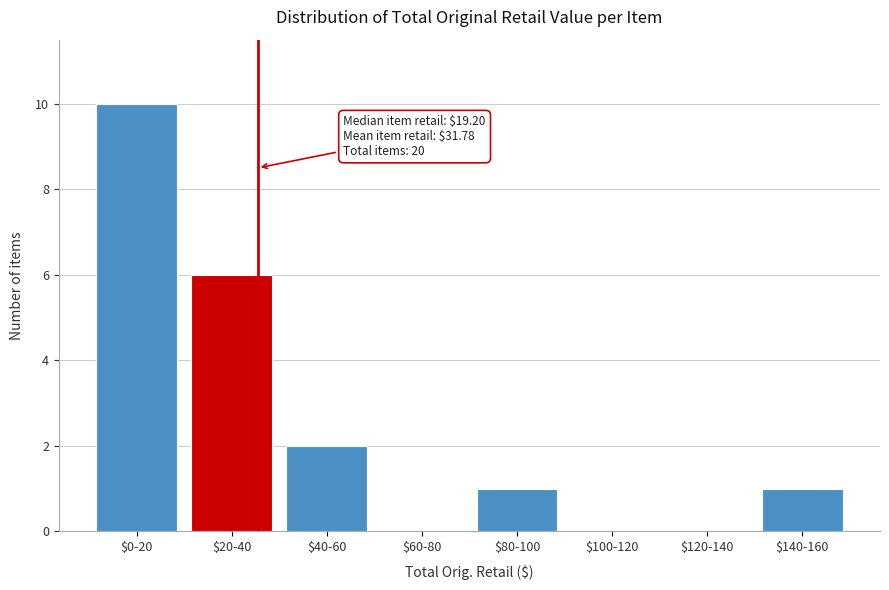

The chart shows a value of 13 at $0-20. True or false?

False